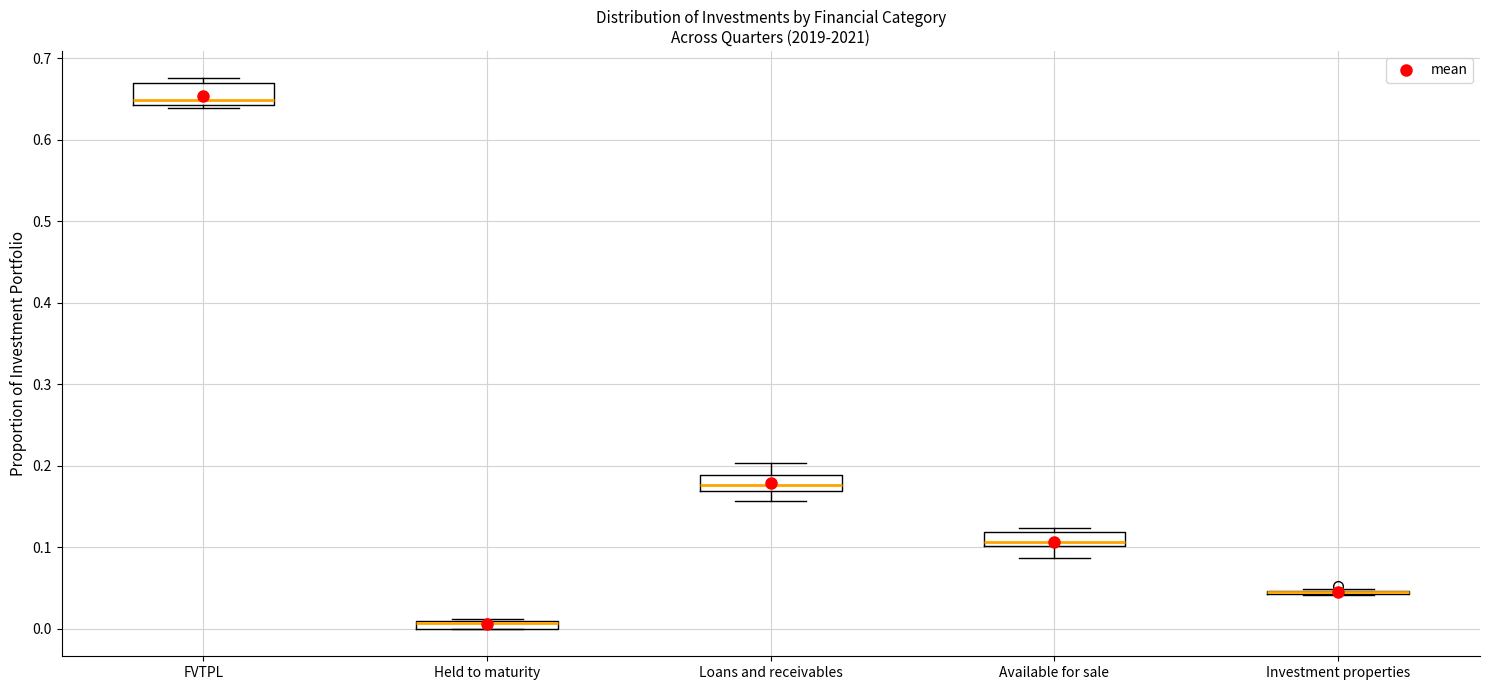

Where is the upper edge of the box for Available for sale on the y-axis? The values are not printed on the chart, so give them approximately, as read against the axis.

0.12